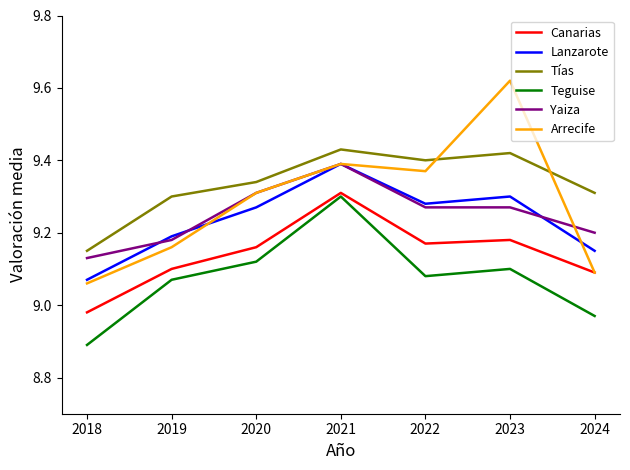

True or false: Teguise and Arrecife intersect in this chart.

False